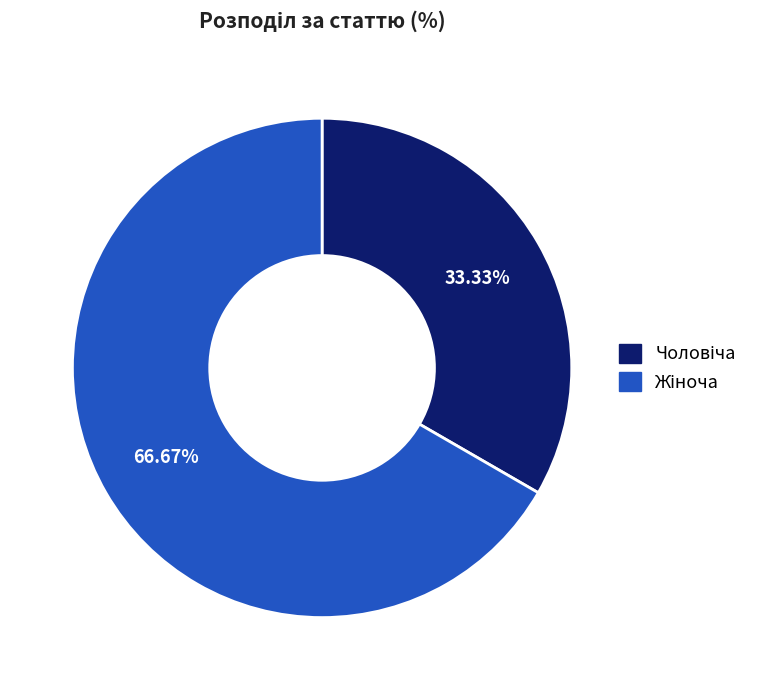

Is there a majority slice in this chart?

Yes